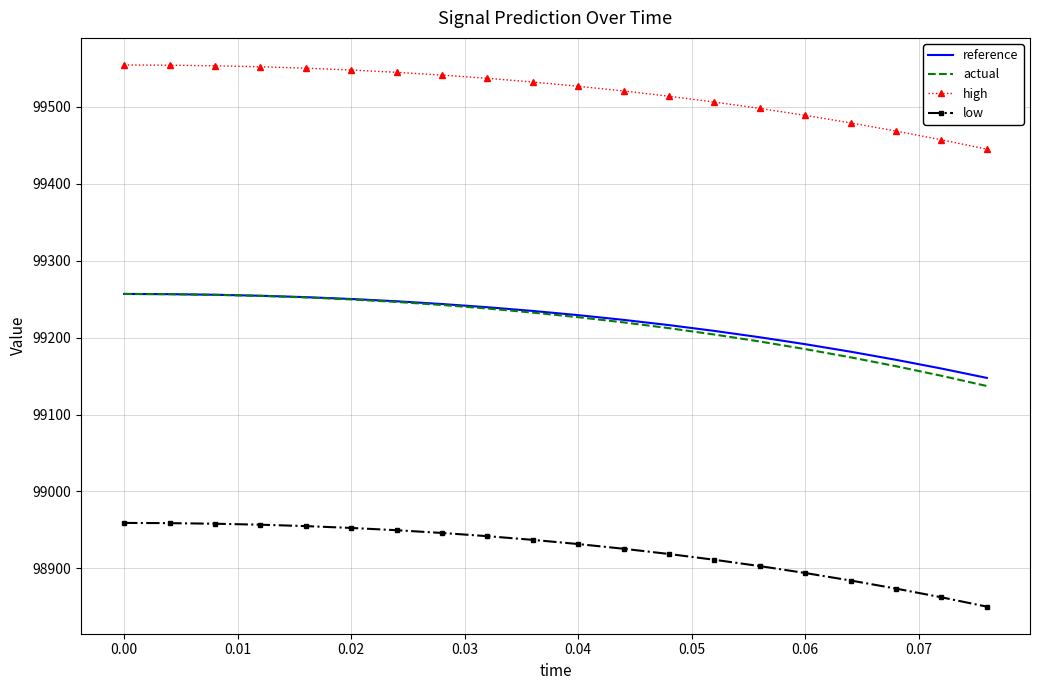

Which series has the largest total across all categories?

high